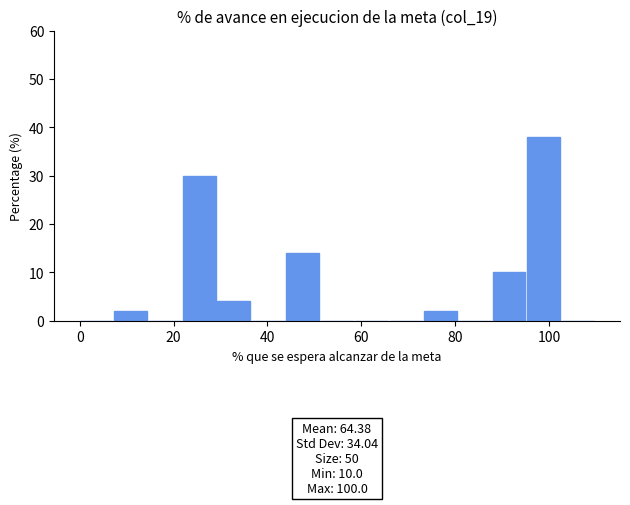

Read against the x-axis, roughly where is the centre of the tallest bar?

98